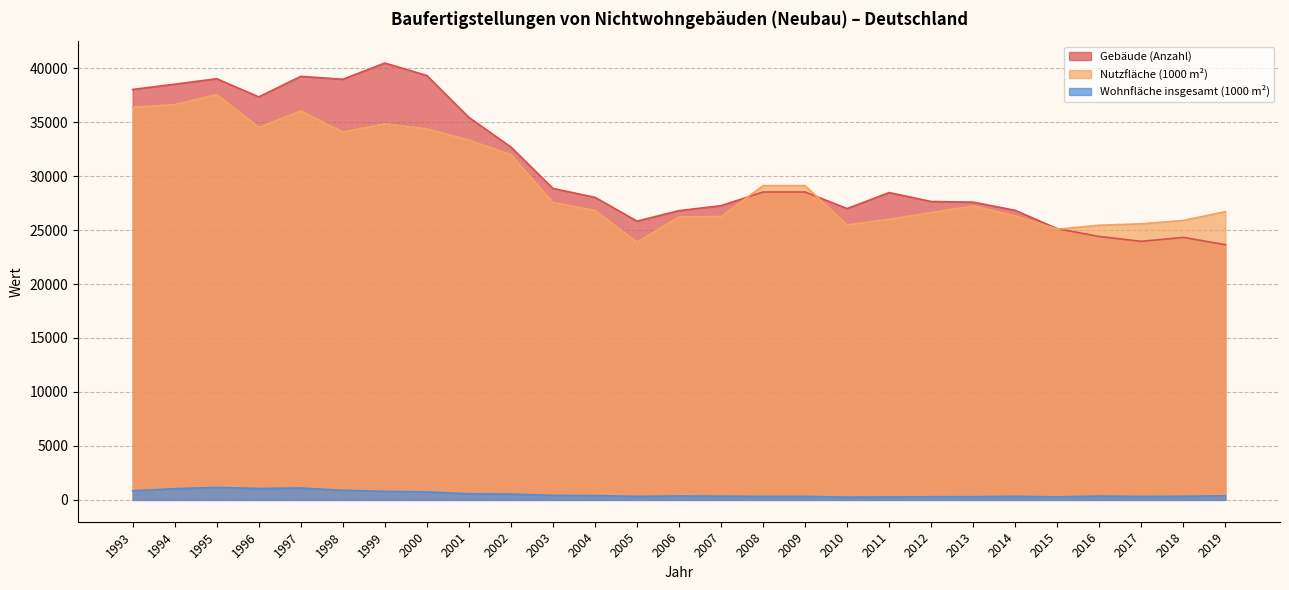

Between 2003 and 2019, which series saw the biggest shift?

Gebäude (Anzahl)